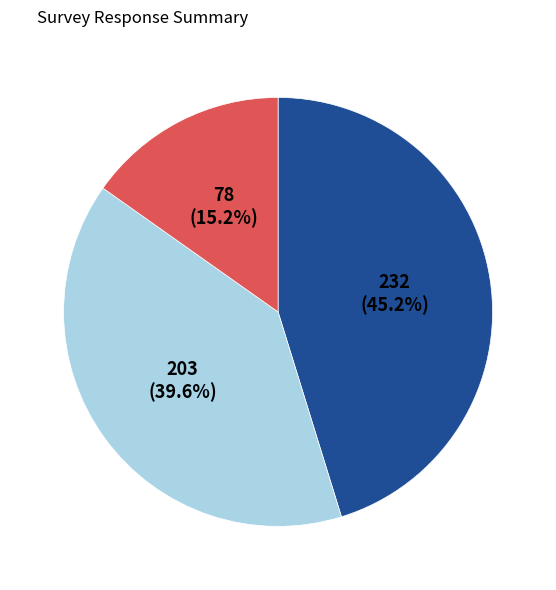

Is there any slice that represents more than half of the pie?

No